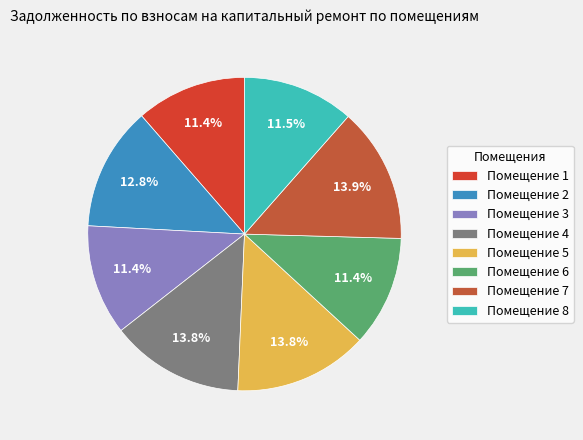

How many slices are in this pie chart?

8